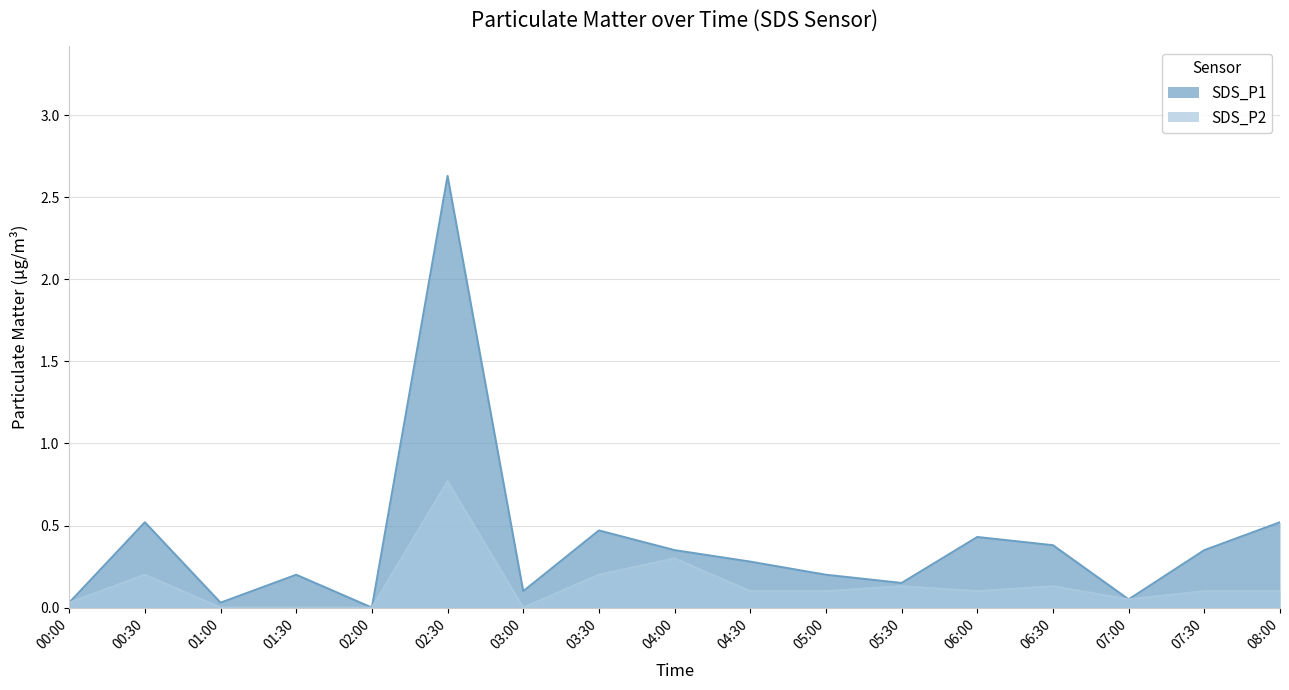

Is the value of SDS_P1 at 07:00 greater than the value of SDS_P2 at 00:00?

Yes